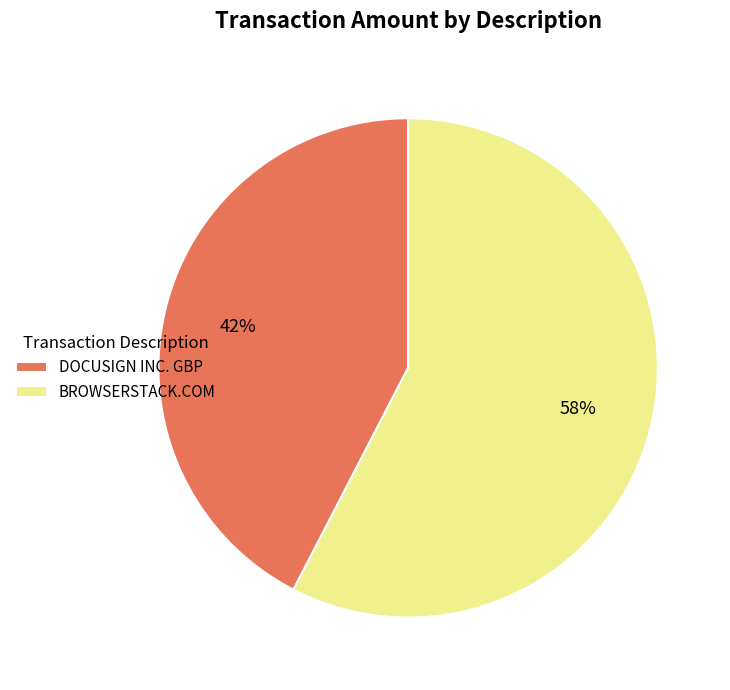

To the nearest percent, what is the combined percentage of DOCUSIGN INC. GBP and BROWSERSTACK.COM?

100%